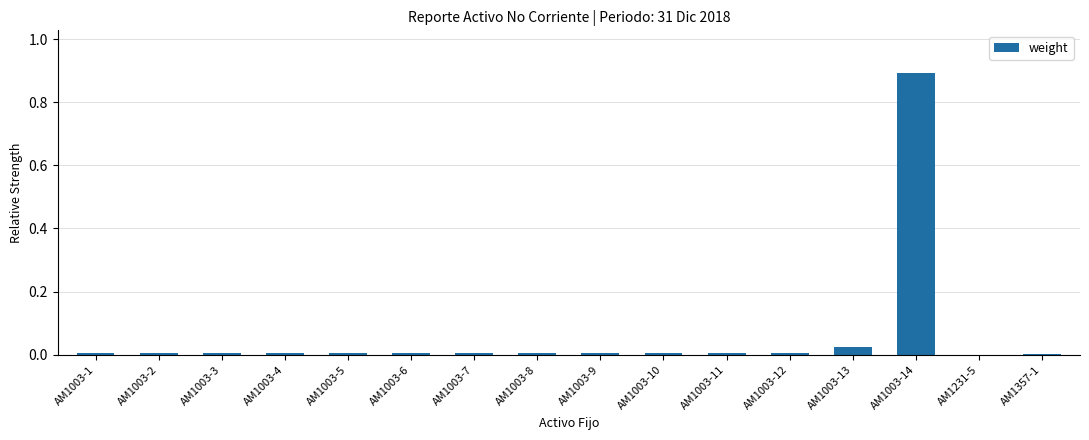

True or false: the data shows 0.0 at AM1231-5.

True